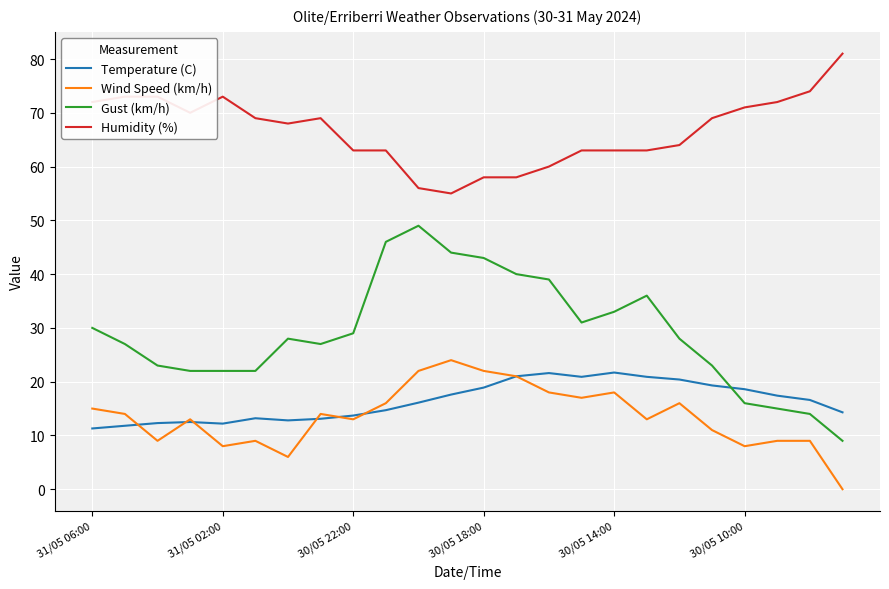

Rank the series by their maximum value, from highest to lowest.

Humidity (%), Gust (km/h), Wind Speed (km/h), Temperature (C)